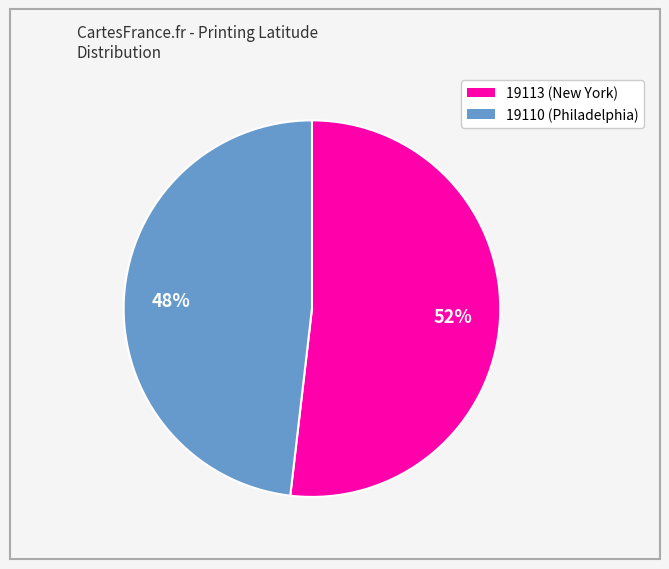

To the nearest percent, what percentage of the pie is 19110?

48%